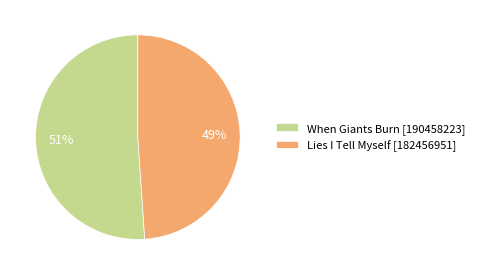

What is the majority slice?

When Giants Burn